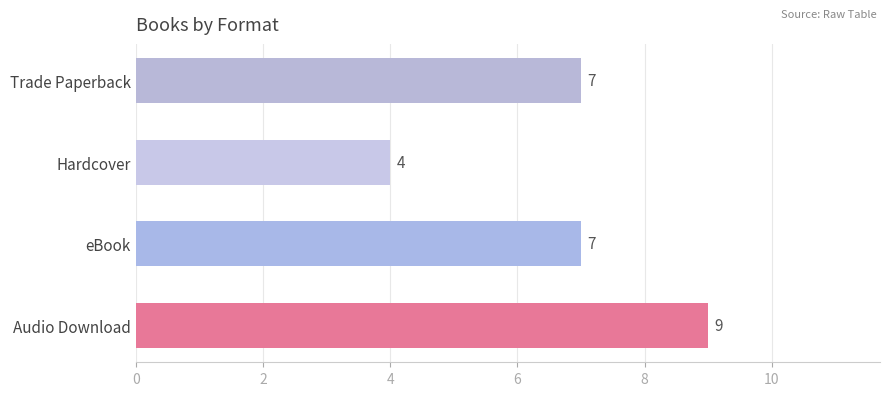

What is the average value?

7